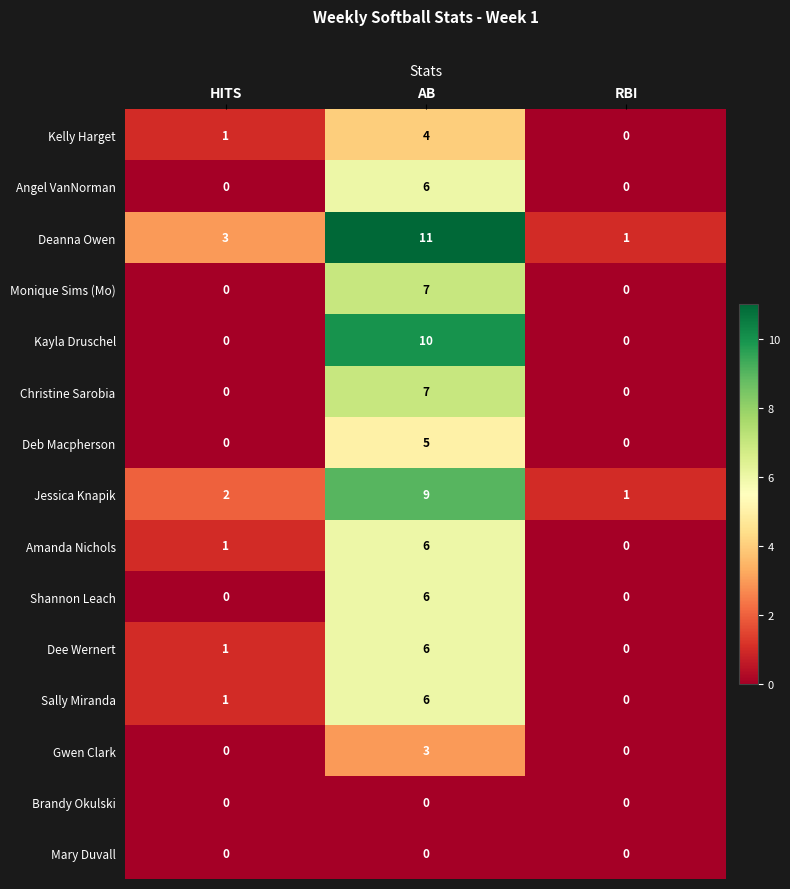

At which label is Sally Miranda closest to 3?

HITS